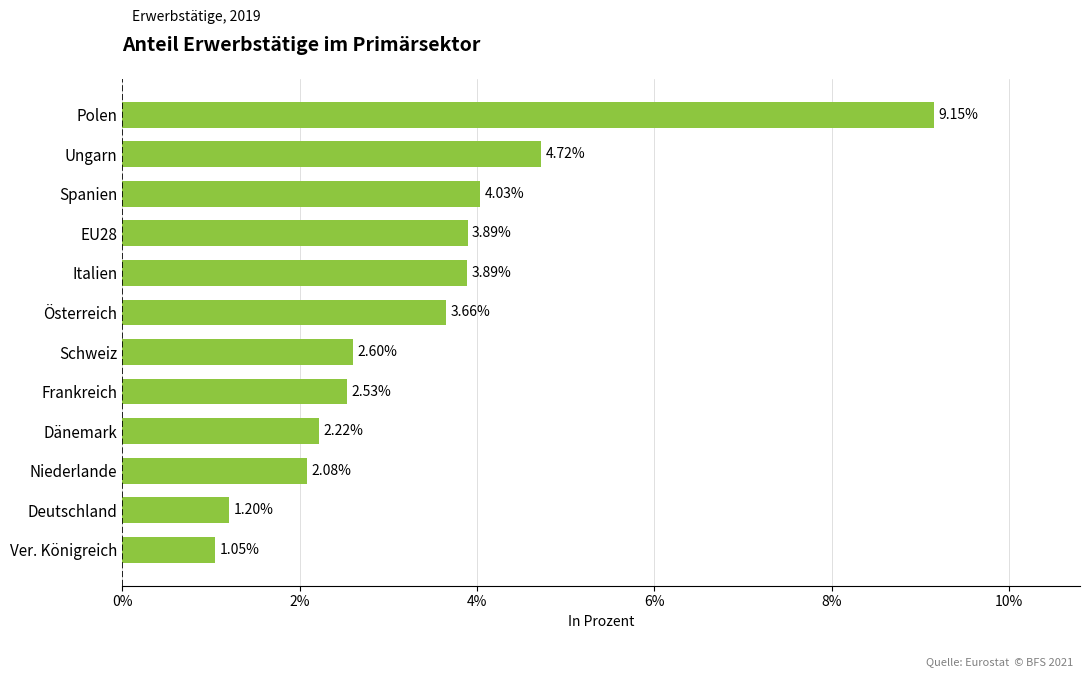

At which label is the value closest to 5?

Ungarn